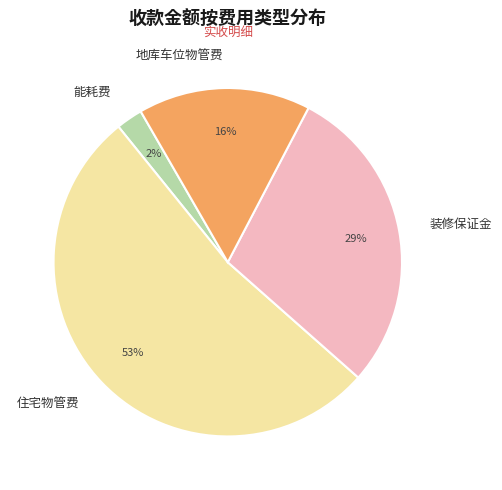

Is the sum of 装修保证金 and 能耗费 greater than half?

No